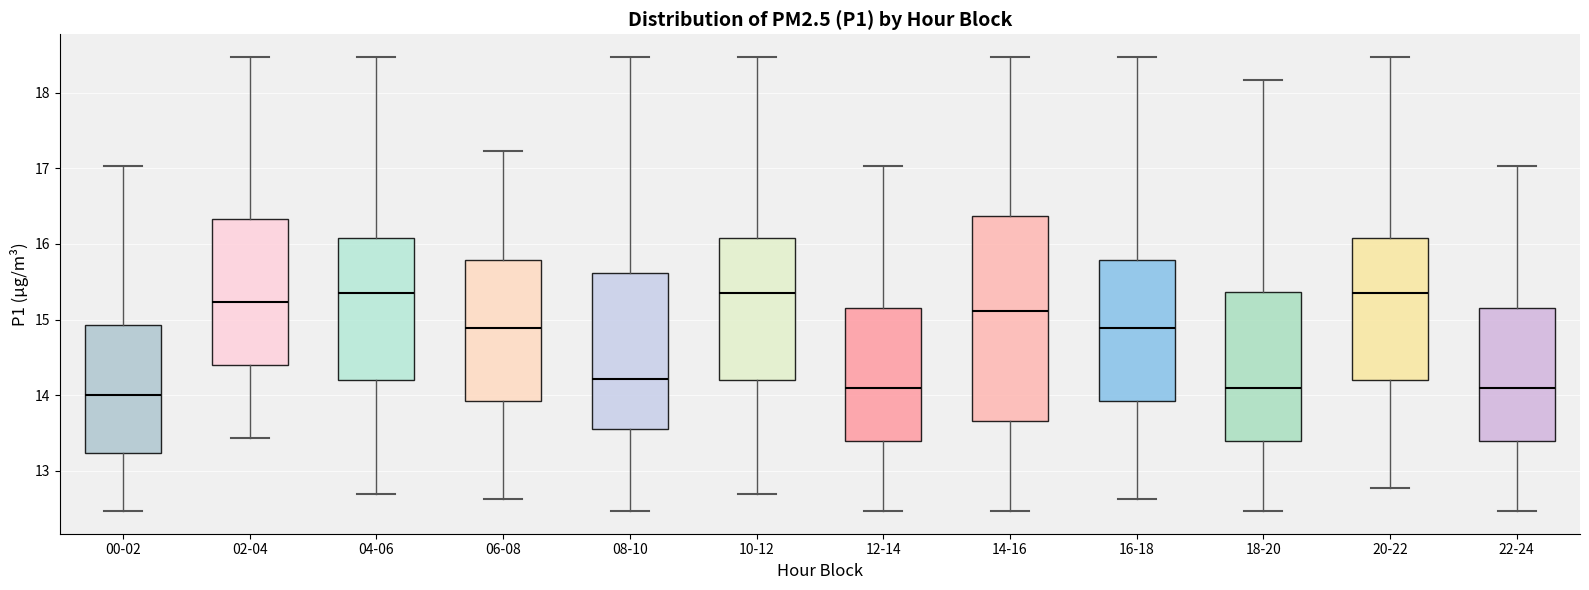

Reading left to right, read every box against the y-axis: the position of its median line, the range the box covers, and the ends of its whiskers. The values are not printed on the chart, so give them approximately, as read against the axis.

00-02: median 14.0, box 13.2 to 14.9, whiskers 12.5 to 17.0
02-04: median 15.2, box 14.4 to 16.3, whiskers 13.4 to 18.5
04-06: median 15.4, box 14.2 to 16.1, whiskers 12.7 to 18.5
06-08: median 14.9, box 13.9 to 15.8, whiskers 12.6 to 17.2
08-10: median 14.2, box 13.6 to 15.6, whiskers 12.5 to 18.5
10-12: median 15.4, box 14.2 to 16.1, whiskers 12.7 to 18.5
12-14: median 14.1, box 13.4 to 15.2, whiskers 12.5 to 17.0
14-16: median 15.1, box 13.7 to 16.4, whiskers 12.5 to 18.5
16-18: median 14.9, box 13.9 to 15.8, whiskers 12.6 to 18.5
18-20: median 14.1, box 13.4 to 15.4, whiskers 12.5 to 18.2
20-22: median 15.4, box 14.2 to 16.1, whiskers 12.8 to 18.5
22-24: median 14.1, box 13.4 to 15.2, whiskers 12.5 to 17.0